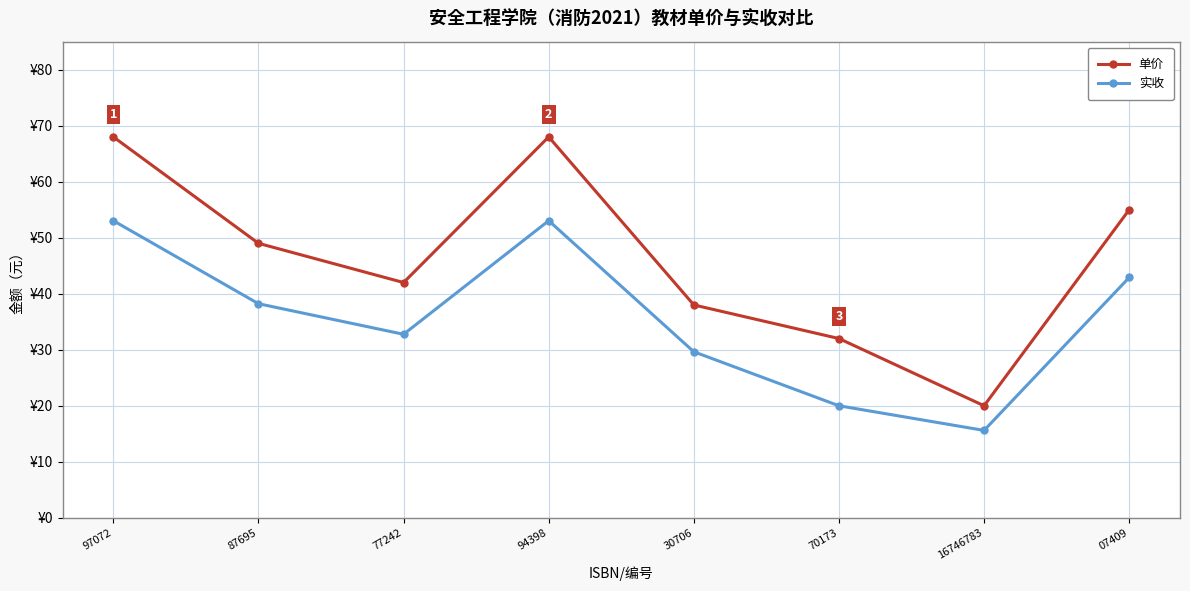

True or false: 实收 has a value of 15.6 at 16746783.

True